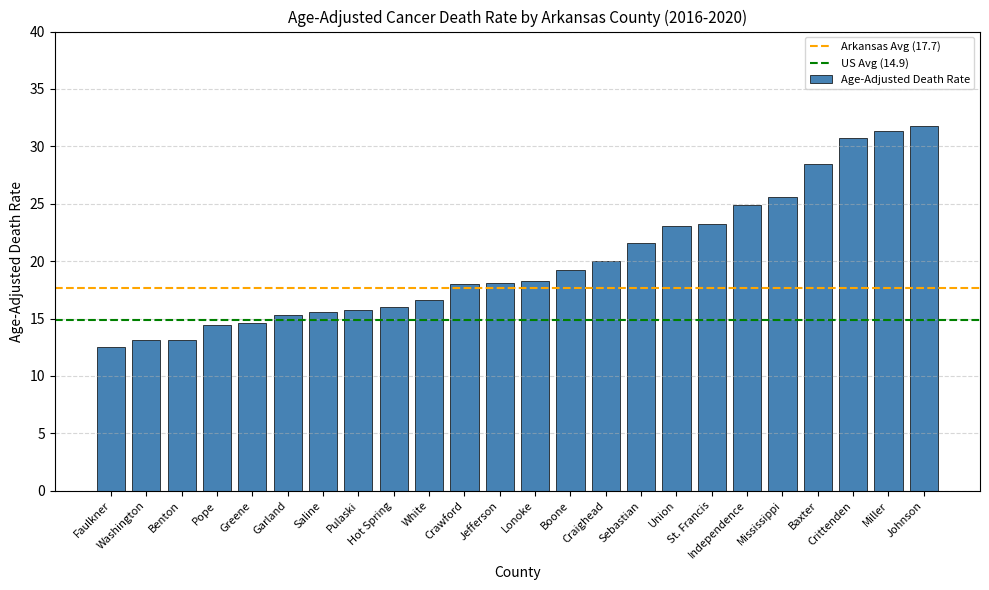

What is the sum of all values?

481.2